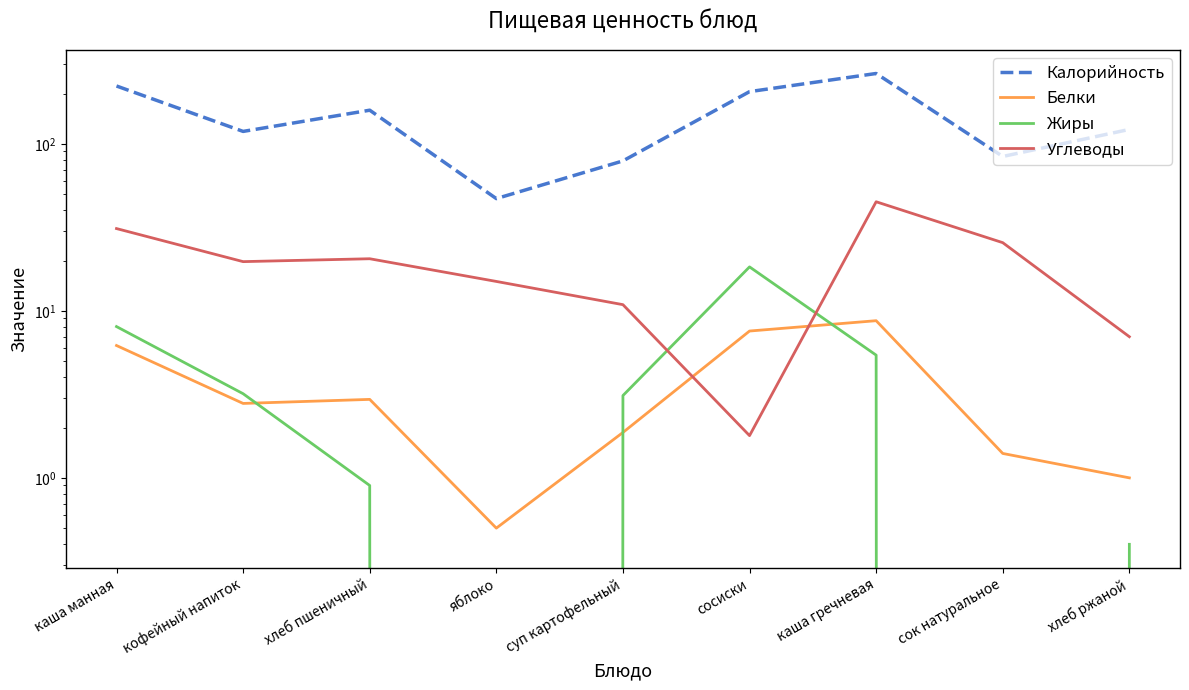

Count the number of data series in this chart.

4